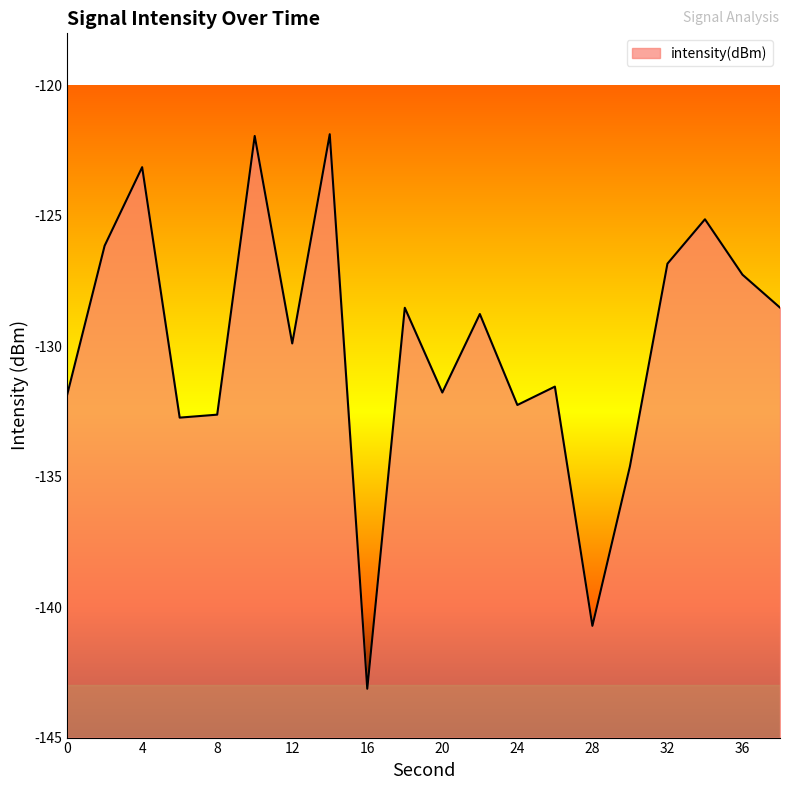

What is the difference between the maximum and second lowest values?

18.8